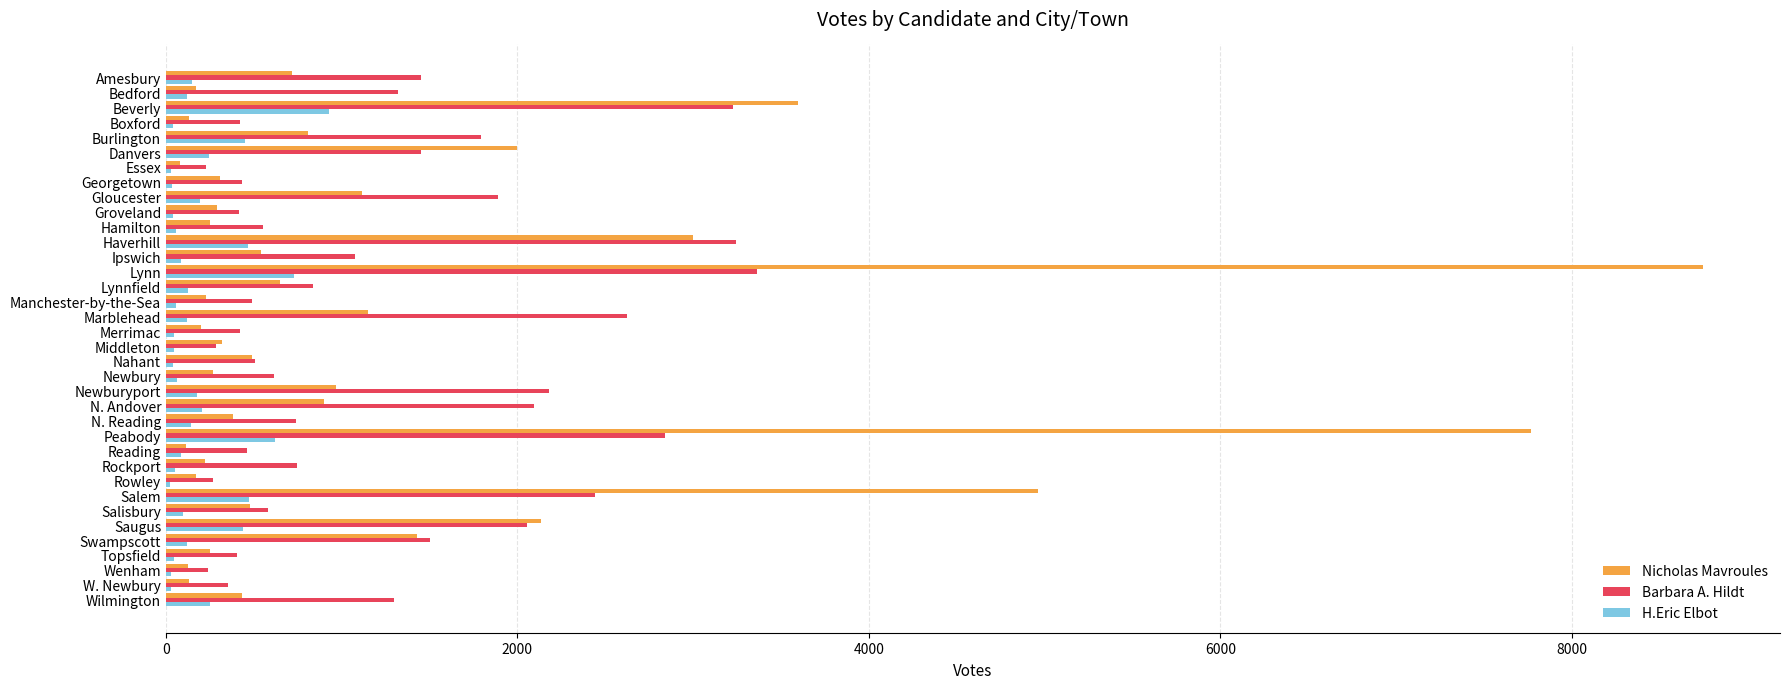

Is the value of Nicholas Mavroules at Groveland greater than the value of Barbara A. Hildt at Newbury?

No